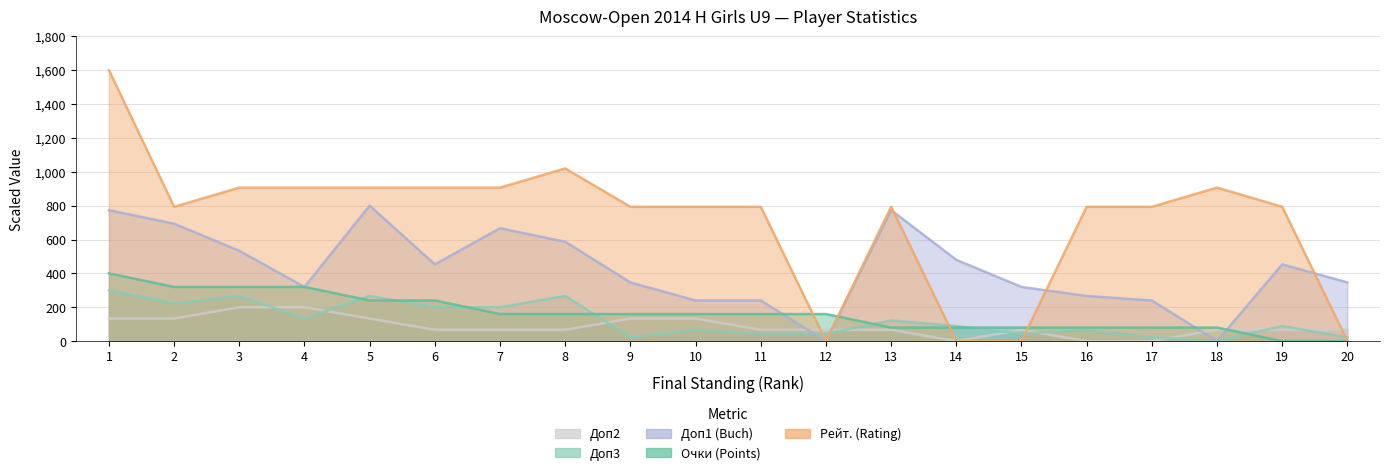

What is the difference between the maximum and minimum values in the Доп1 (Buch) series?

800.0